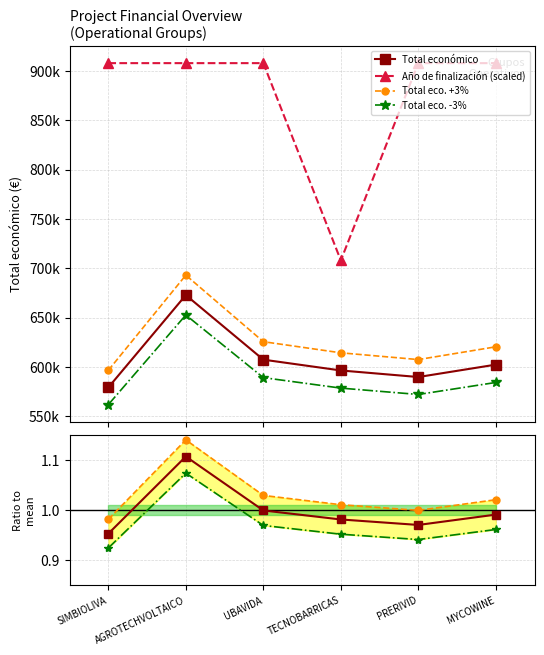

True or false: Año de finalización has more than 1 interior local peaks.

False